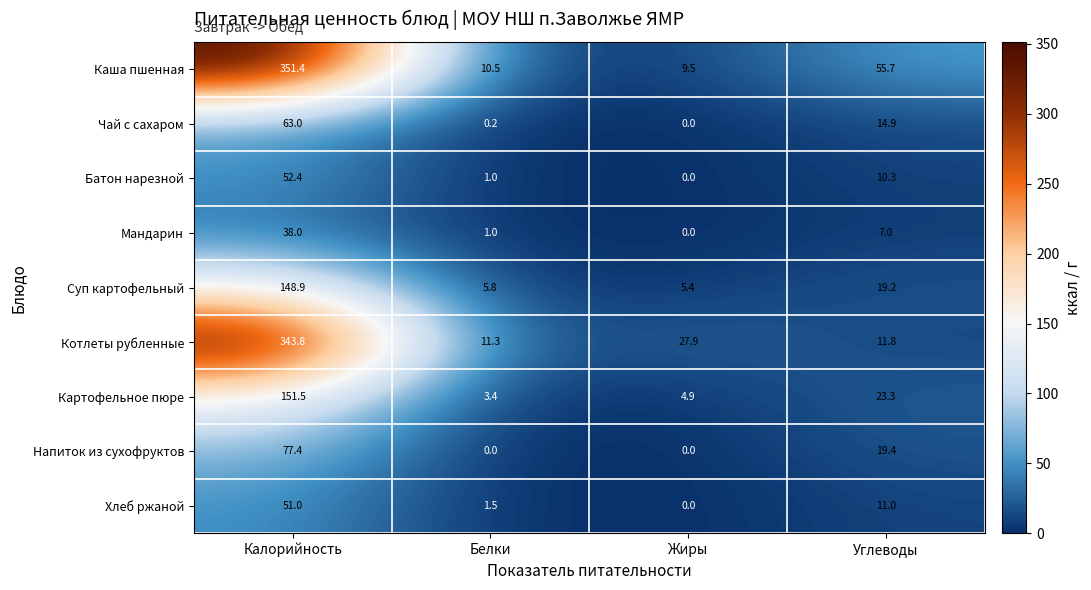

Read the Котлеты рубленные value at Белки.

11.3